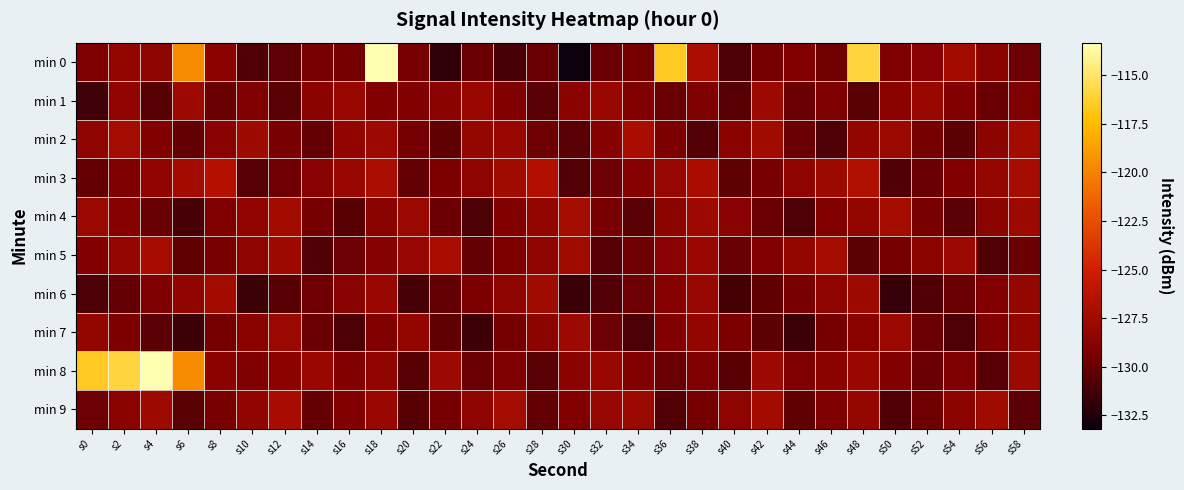

At which category is the sum across all series the highest?

s18